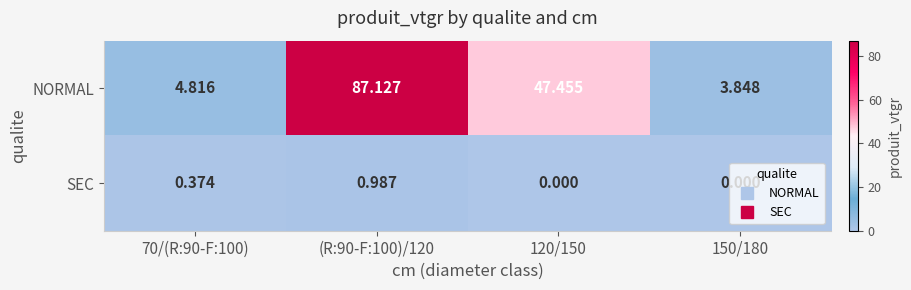

Which series has the widest spread of values?

NORMAL